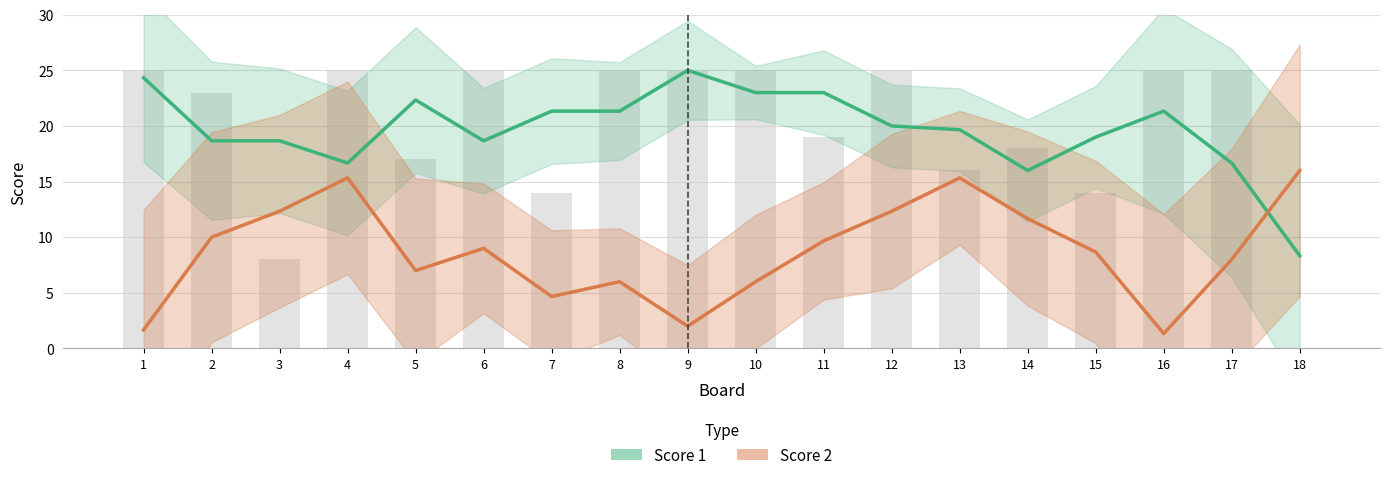

Reading left to right, transcribe all the data shown in this chart.

Score 1: 24.3	18.7	18.7	16.7	22.3	18.7	21.3	21.3	25.0	23.0	23.0	20.0	19.7	16.0	19.0	21.3	16.7	8.3
Score 2: 1.7	10.0	12.3	15.3	7.0	9.0	4.7	6.0	2.0	6.0	9.7	12.3	15.3	11.7	8.7	1.3	8.0	16.0